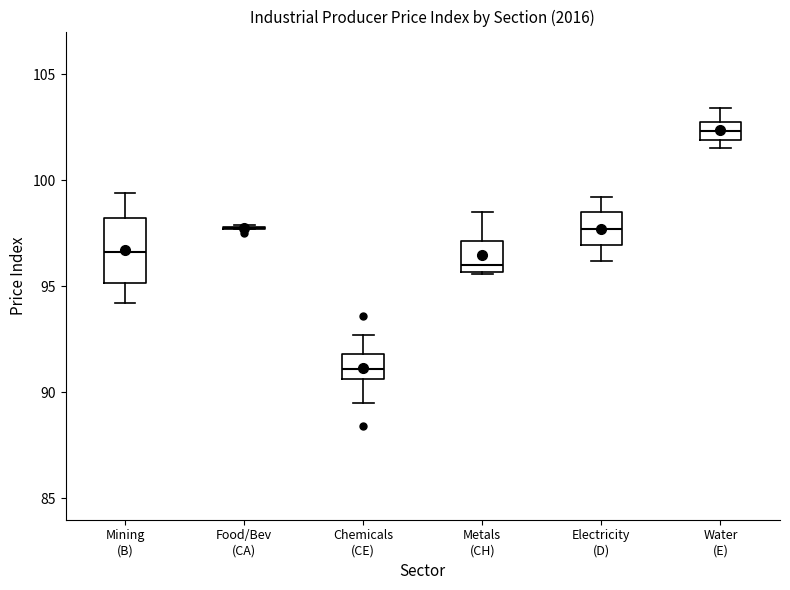

Reading left to right, read every box against the y-axis: the position of its median line, the range the box covers, and the ends of its whiskers. The values are not printed on the chart, so give them approximately, as read against the axis.

Mining (B): median 96.5, box 95.0 to 98.0, whiskers 94.0 to 99.5
Food/Bev (CA): box collapsed to a line at 98.0, whiskers 97.5 to 98.0
Chemicals (CE): median 91.0, box 90.5 to 92.0, whiskers 89.5 to 92.5
Metals (CH): median 96.0, box 95.5 to 97.0, whiskers 95.5 to 98.5
Electricity (D): median 97.5, box 97.0 to 98.5, whiskers 96.0 to 99.0
Water (E): median 102.5, box 102.0 to 103.0, whiskers 101.5 to 103.5